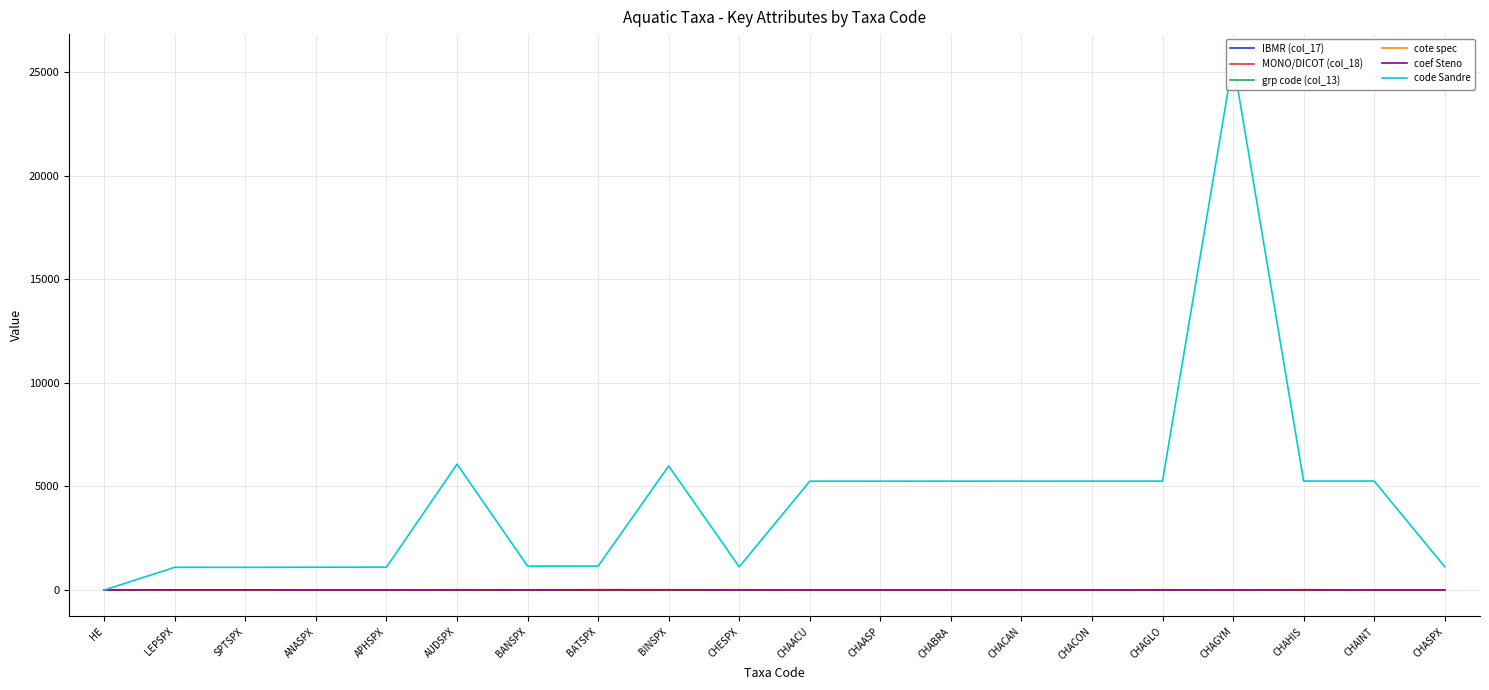

Which category has the lowest value across all series?

HE